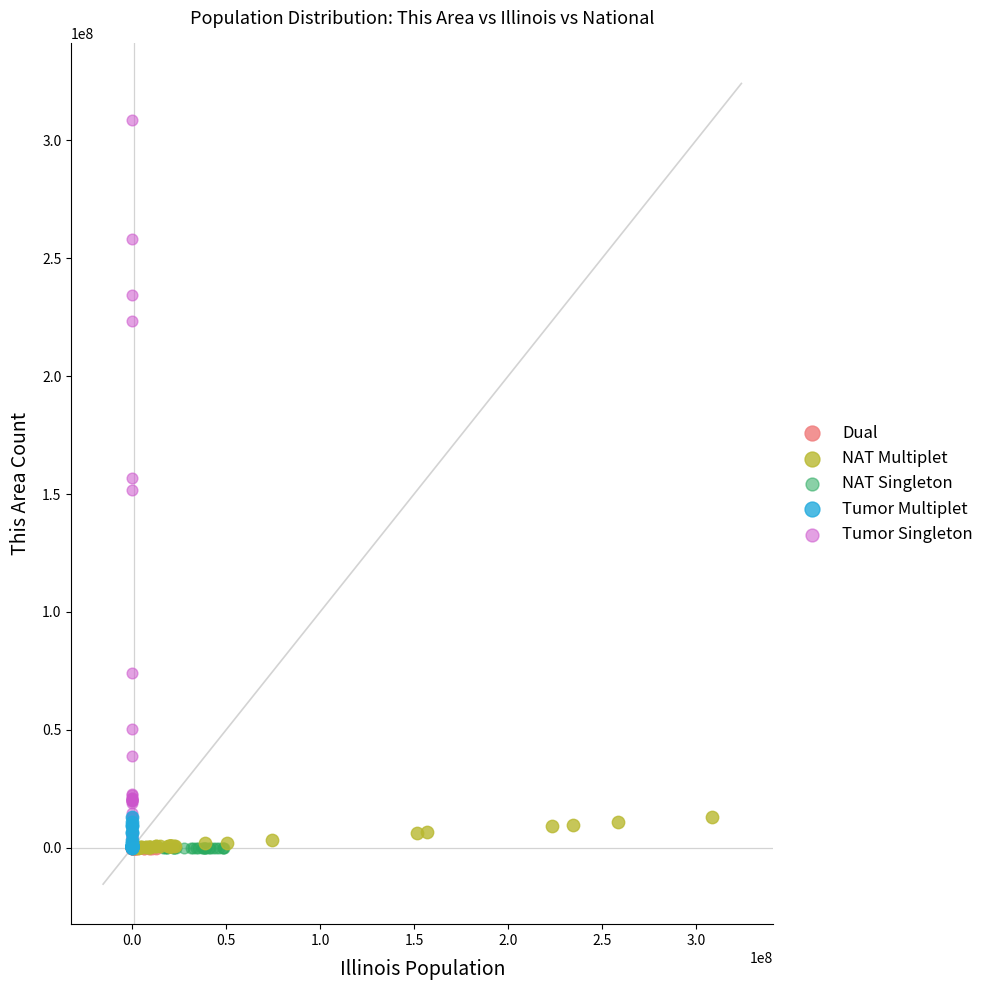

Which series has the largest Y range (max minus min)?

Tumor Singleton